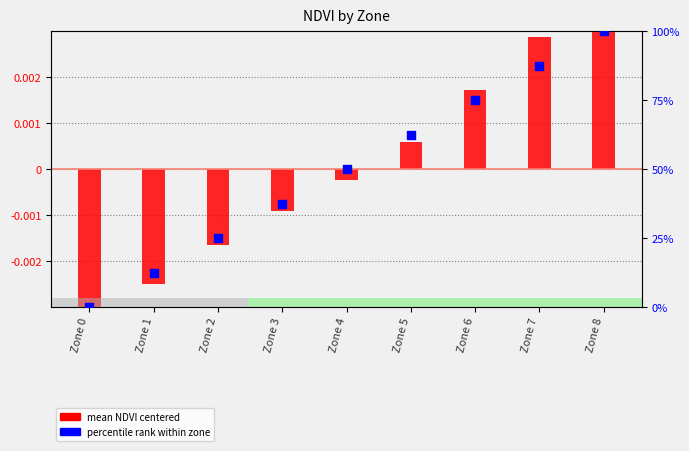

Which series has the largest Y range (max minus min)?

percentile rank within zone